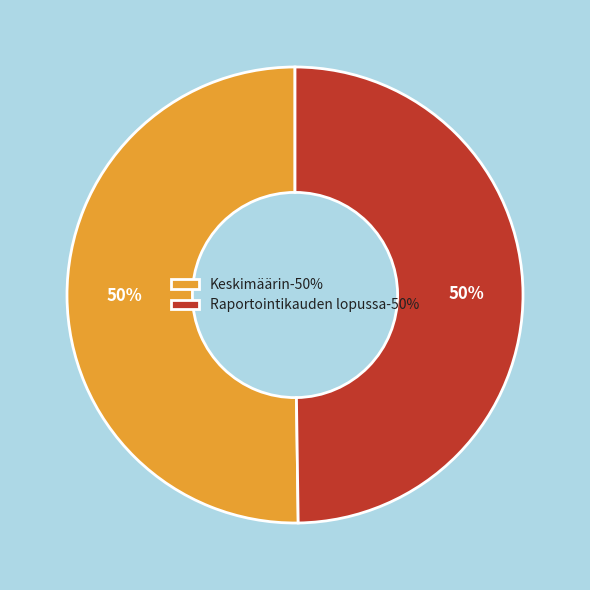

To the nearest percent, what is the average slice percentage?

50%